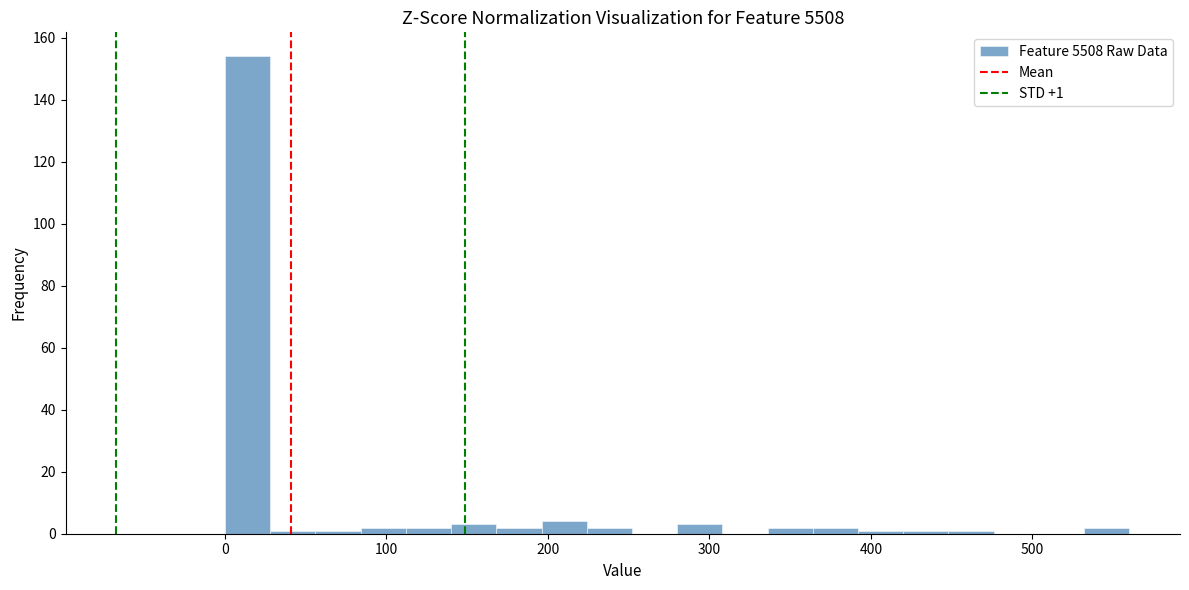

Around what value on the x-axis is the tallest bar? Give the approximate position of its centre, as read against the axis.

10